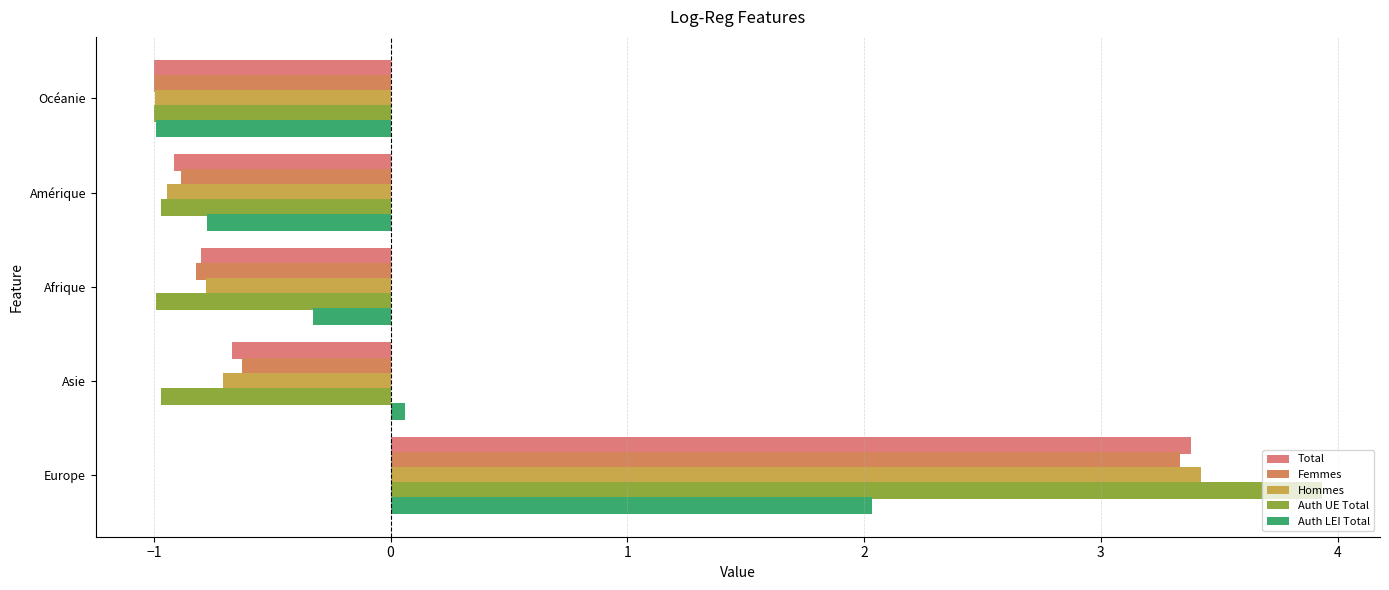

List the labels in order of Total value, largest first.

Europe, Asie, Afrique, Amérique, Océanie